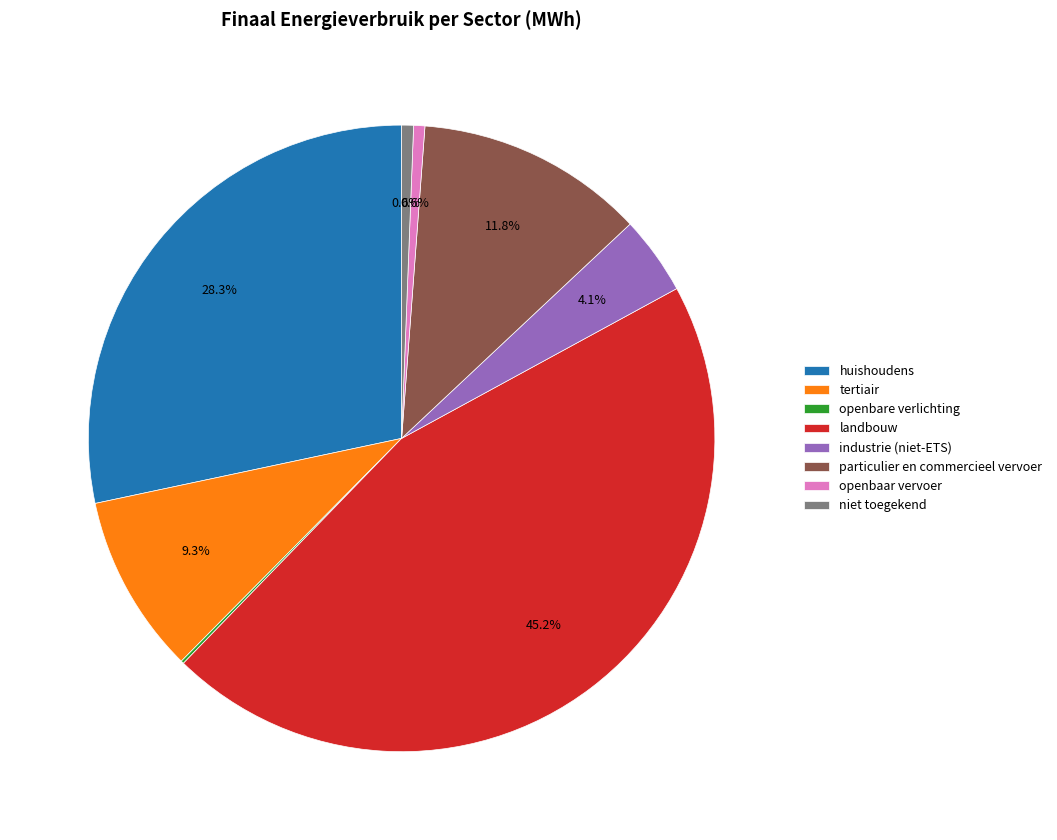

Does niet toegekend account for over 50% of the chart?

No